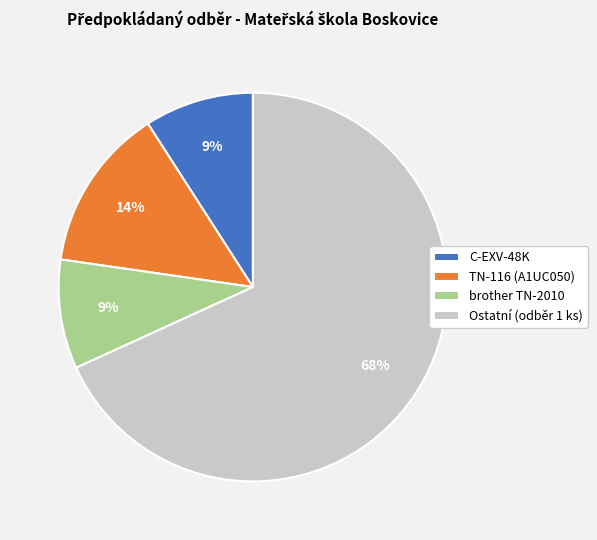

The TN-116 (A1UC050) slice represents 14% of the pie. True or false?

True